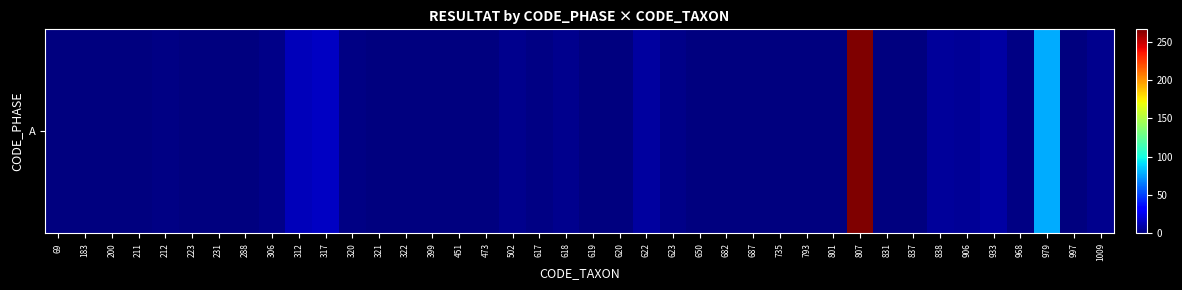

Which label corresponds to the smallest value in the chart?

69